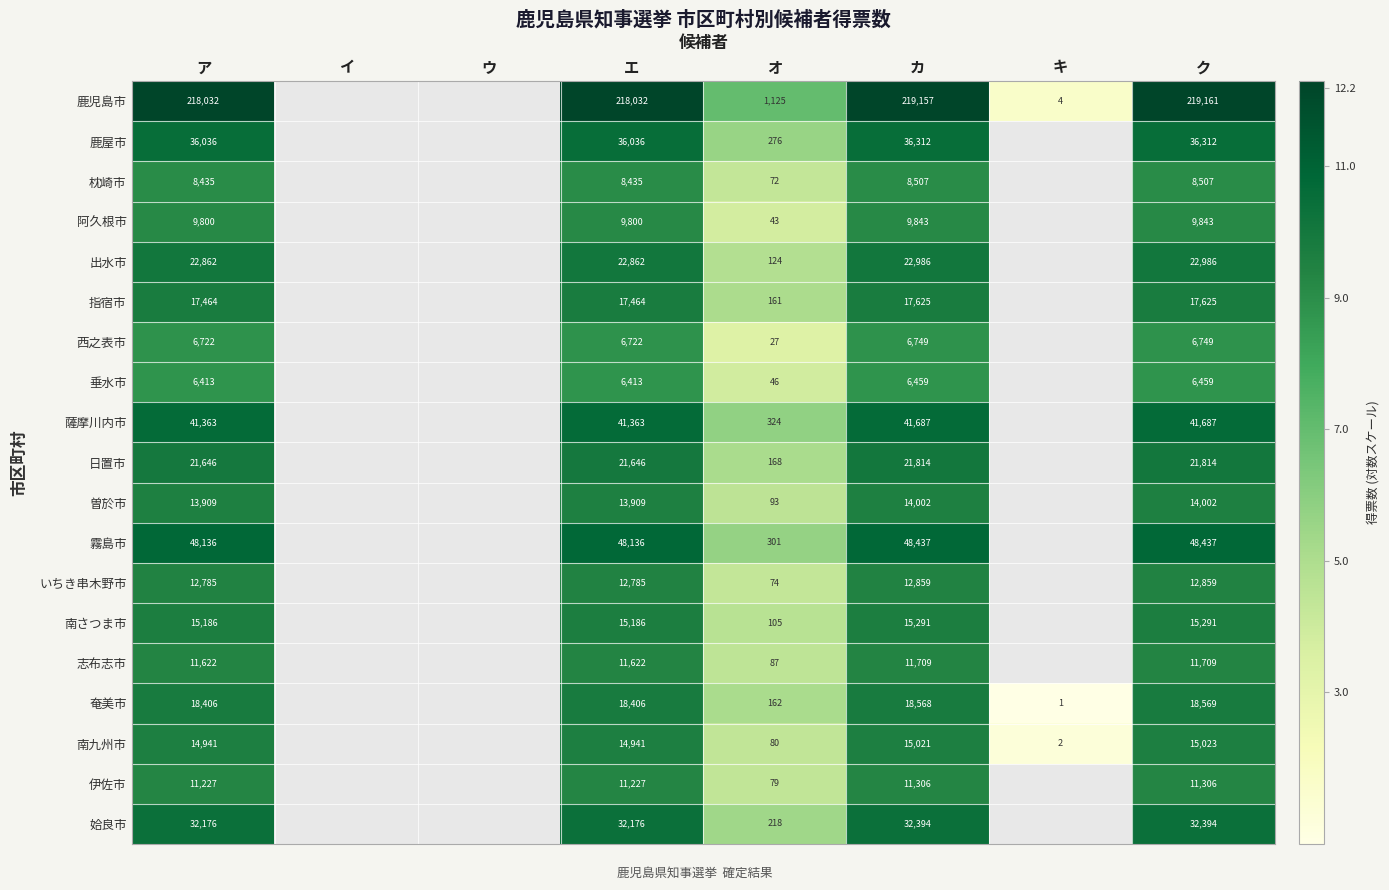

What is the greatest value displayed?

12.3